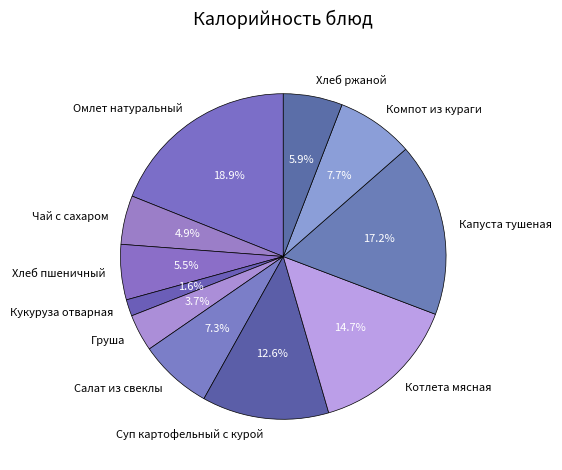

To the nearest percent, what percentage of the pie is Суп картофельный с курой?

13%